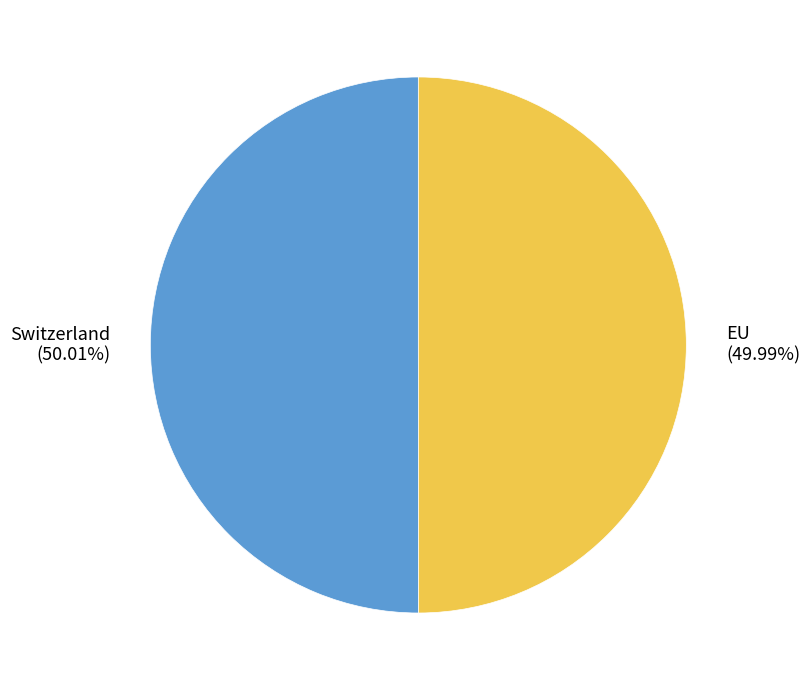

True or false: Switzerland accounts for 50% of the total.

True